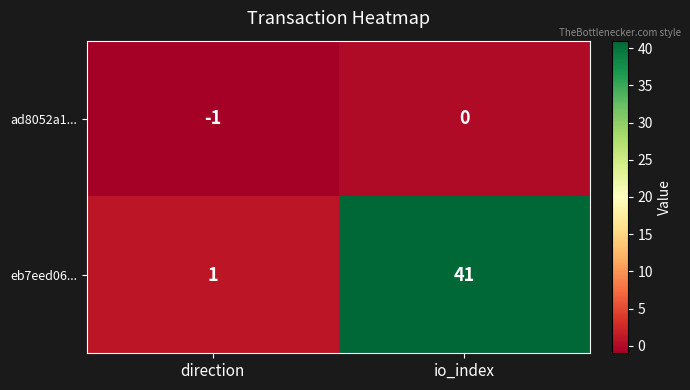

What is the difference between the highest and lowest values at direction?

2